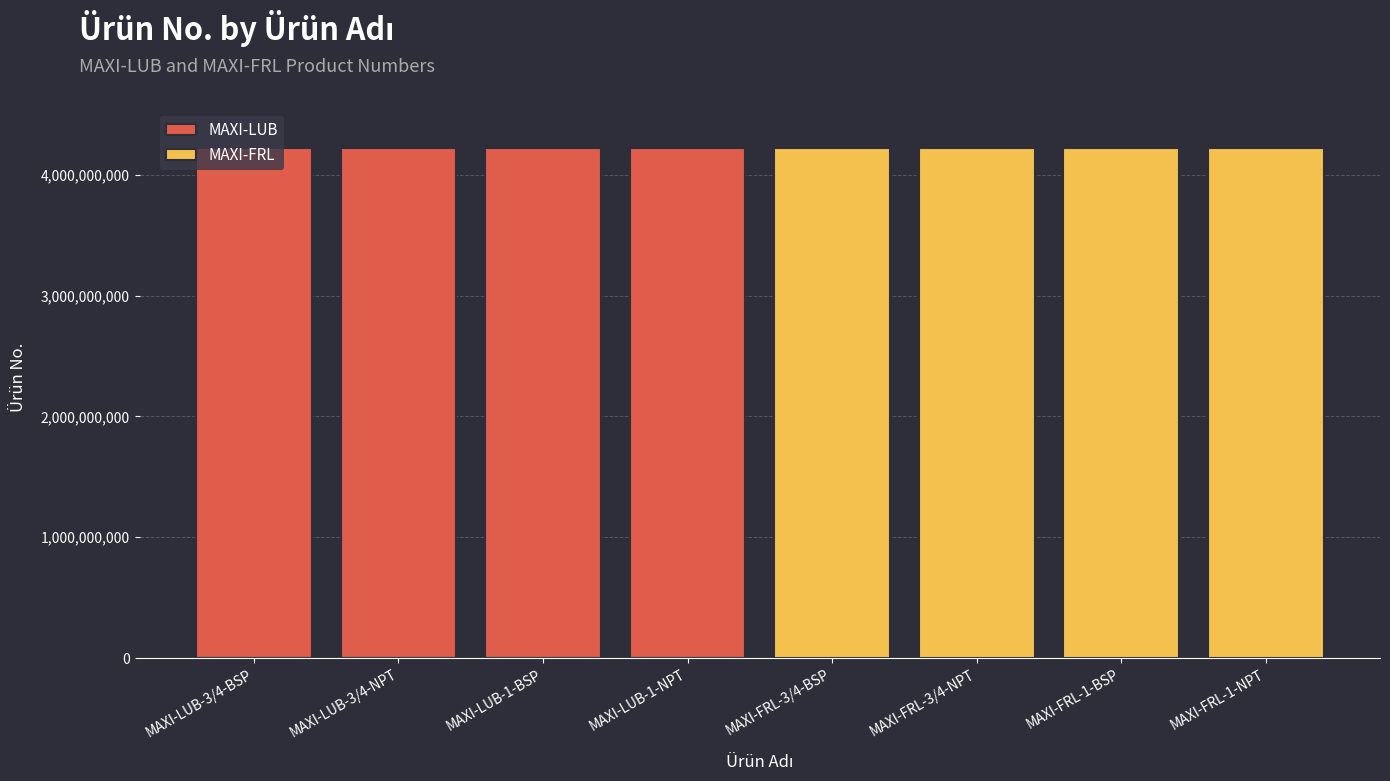

What is the difference between the second highest and second lowest values in the MAXI-FRL series?

4221000169